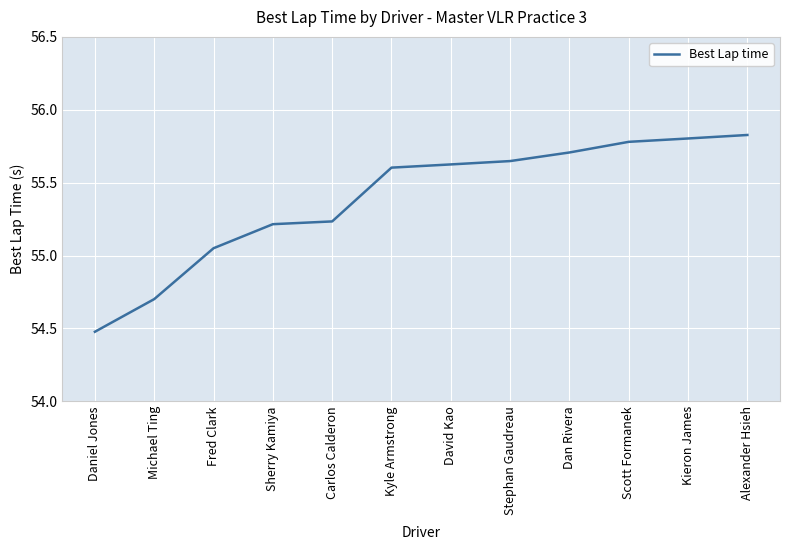

The chart shows a value of 31.2 at Dan Rivera. True or false?

False